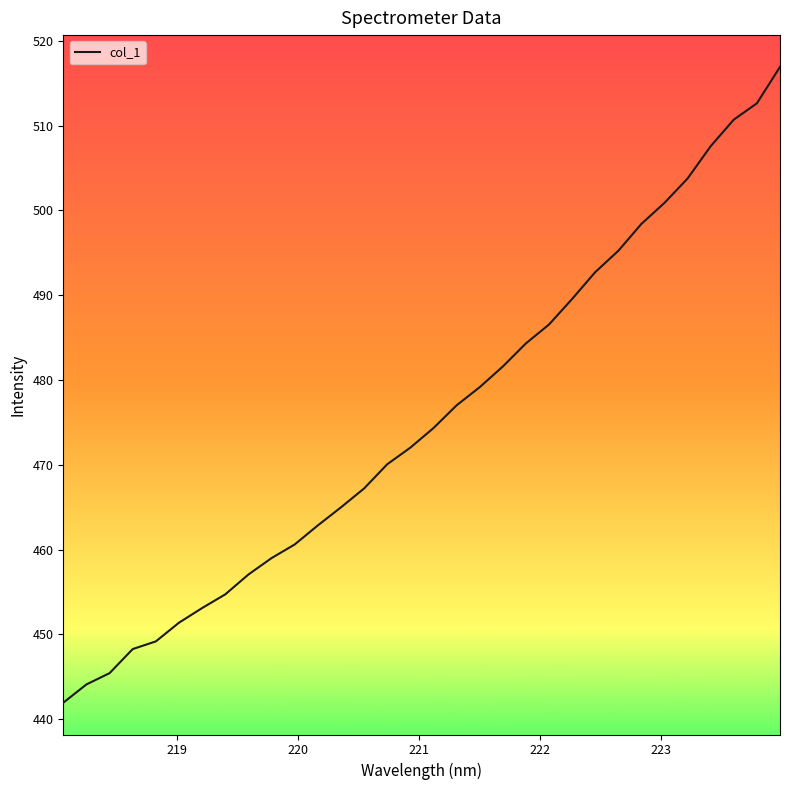

What is the maximum value shown in the chart?

516.9